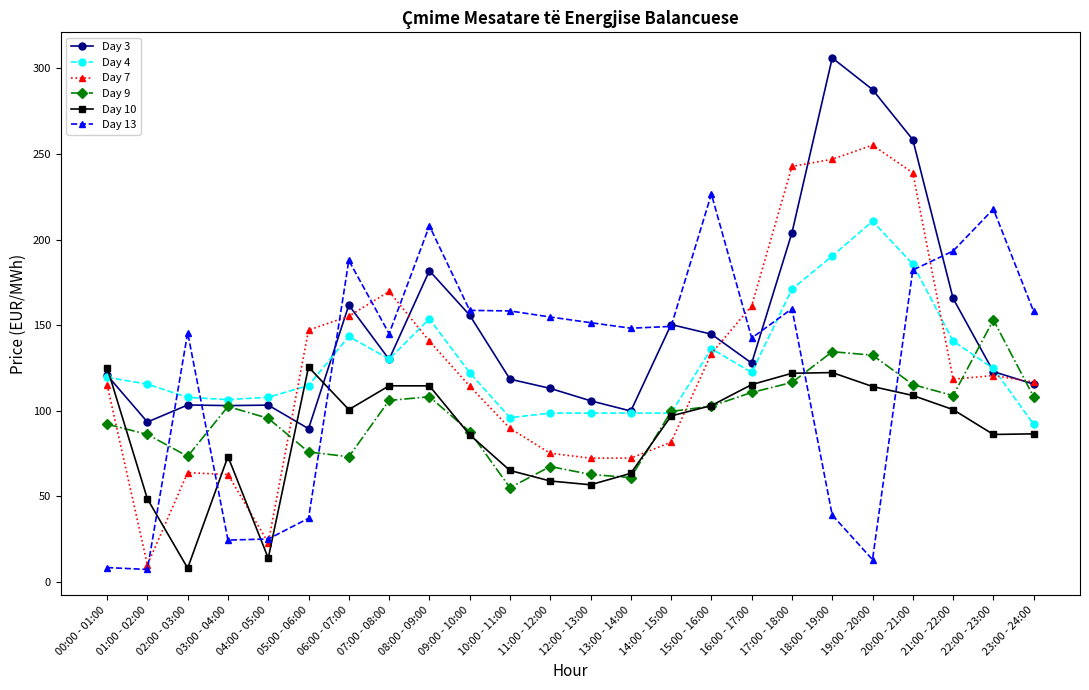

What is the total value across all series at 16:00 - 17:00?

780.2